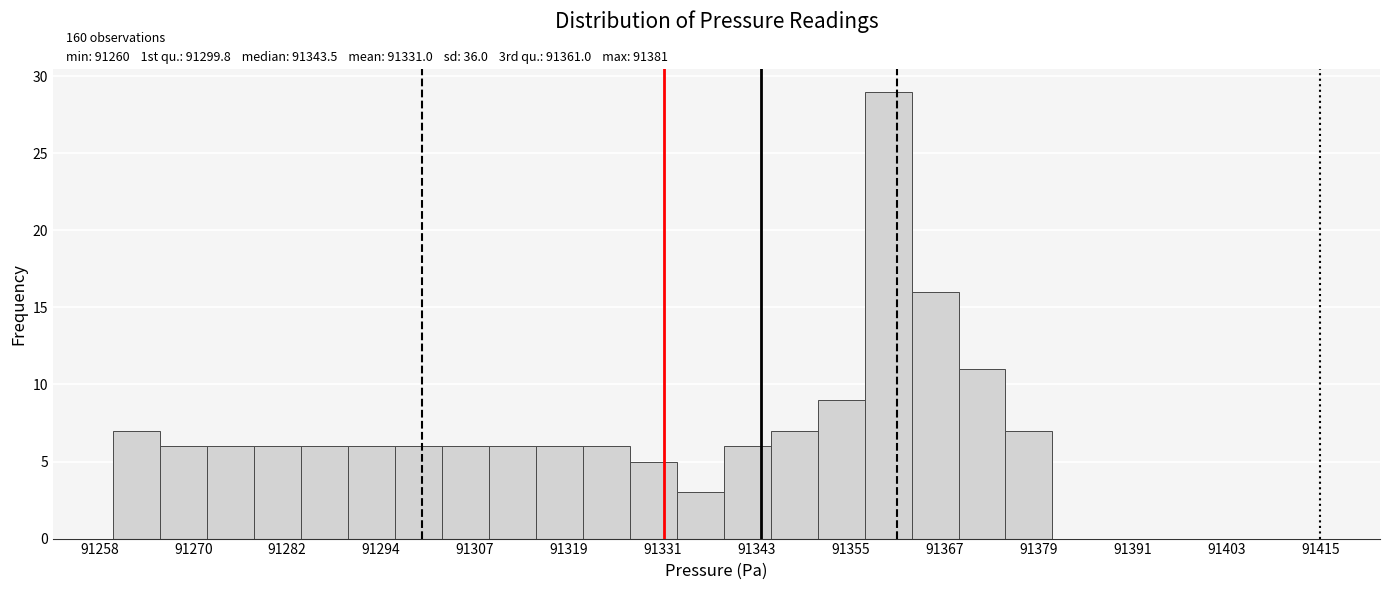

Read against the x-axis, roughly where is the centre of the tallest bar?

91360